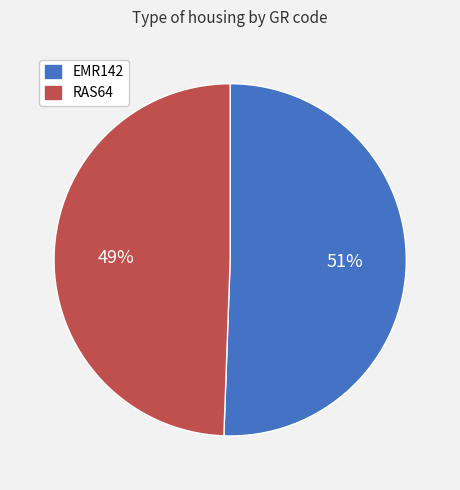

Rank the categories by value from highest to lowest.

EMR142, RAS64